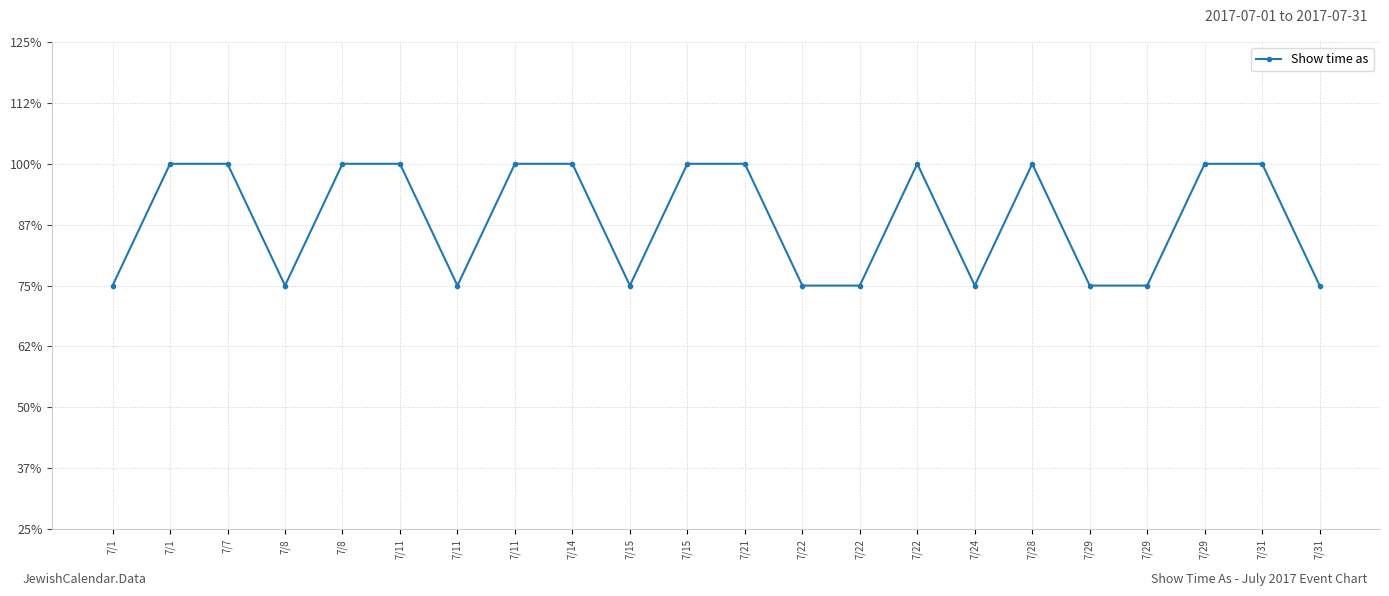

What is the minimum value shown in the chart?

3